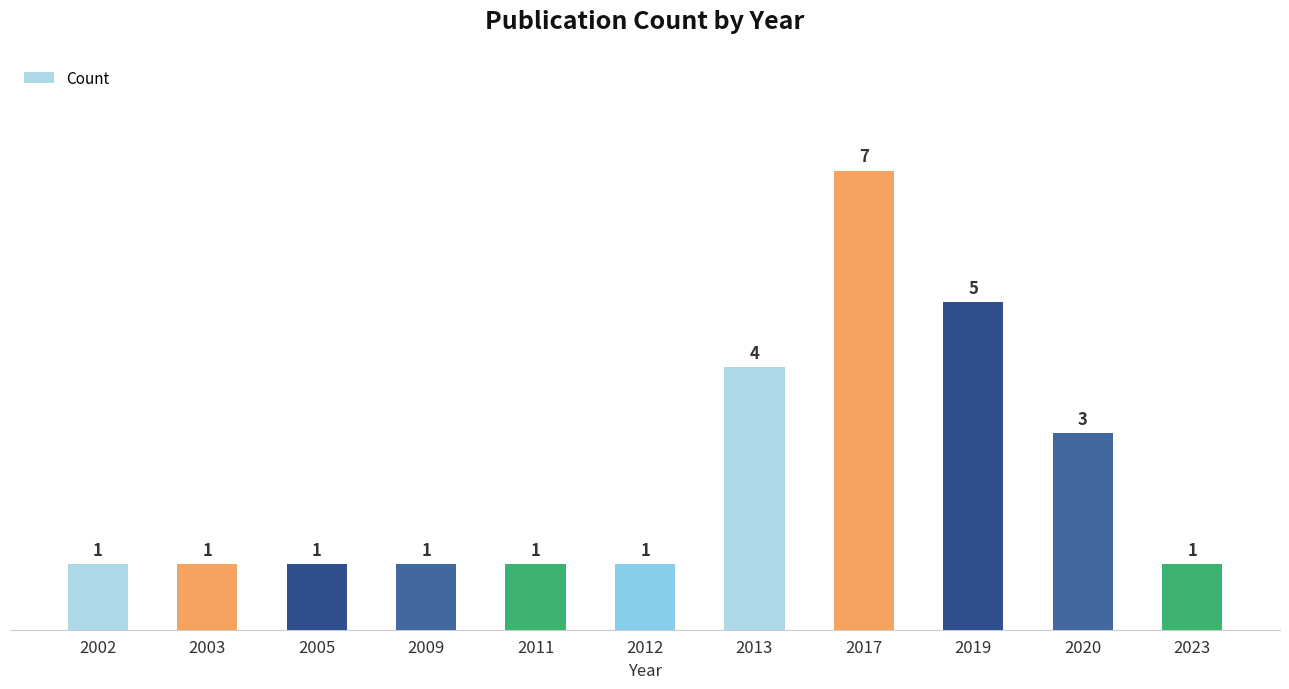

Are the bars grouped side by side (vs. stacked)?

No